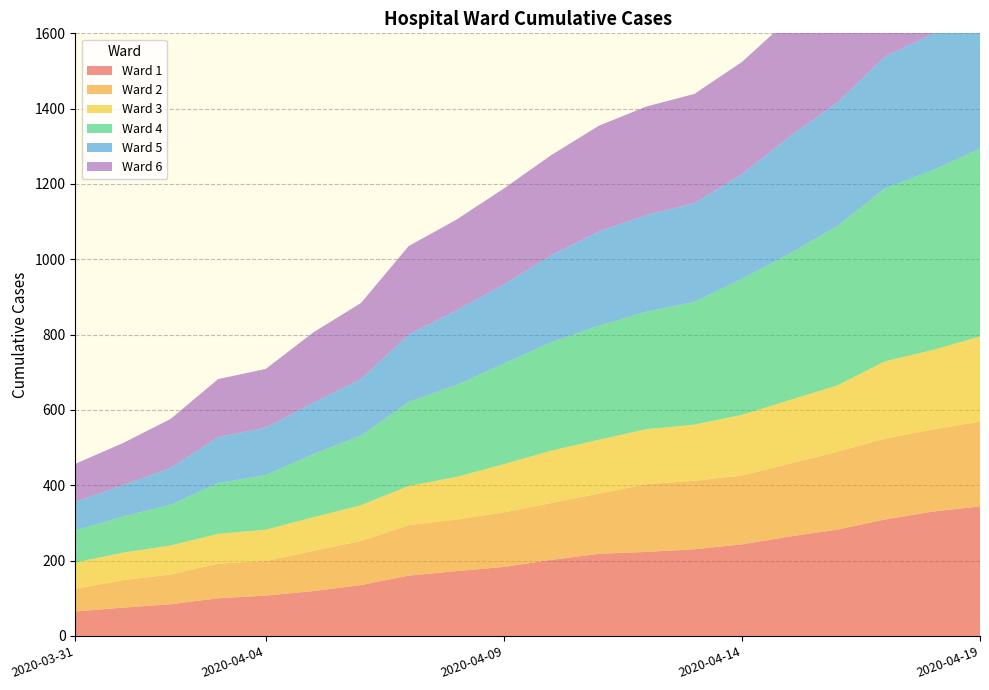

Reading left to right, extract all data points from this chart.

Ward 1: 2020-03-31=65	2020-04-01=75	2020-04-02=84	2020-04-03=100	2020-04-04=107	2020-04-05=119	2020-04-06=135	2020-04-07=160	2020-04-08=172	2020-04-09=183	2020-04-10=202	2020-04-11=218	2020-04-12=223	2020-04-13=230	2020-04-14=243	2020-04-15=264	2020-04-16=282	2020-04-17=309	2020-04-18=330	2020-04-19=344
Ward 2: 2020-03-31=60	2020-04-01=73	2020-04-02=79	2020-04-03=92	2020-04-04=92	2020-04-05=107	2020-04-06=117	2020-04-07=134	2020-04-08=137	2020-04-09=145	2020-04-10=151	2020-04-11=160	2020-04-12=180	2020-04-13=182	2020-04-14=183	2020-04-15=193	2020-04-16=207	2020-04-17=215	2020-04-18=218	2020-04-19=225
Ward 3: 2020-03-31=70	2020-04-01=73	2020-04-02=77	2020-04-03=79	2020-04-04=83	2020-04-05=89	2020-04-06=95	2020-04-07=104	2020-04-08=113	2020-04-09=128	2020-04-10=139	2020-04-11=143	2020-04-12=146	2020-04-13=149	2020-04-14=161	2020-04-15=169	2020-04-16=176	2020-04-17=205	2020-04-18=211	2020-04-19=226
Ward 4: 2020-03-31=85	2020-04-01=96	2020-04-02=108	2020-04-03=135	2020-04-04=145	2020-04-05=168	2020-04-06=185	2020-04-07=223	2020-04-08=244	2020-04-09=267	2020-04-10=288	2020-04-11=303	2020-04-12=312	2020-04-13=326	2020-04-14=361	2020-04-15=389	2020-04-16=423	2020-04-17=459	2020-04-18=477	2020-04-19=499
Ward 5: 2020-03-31=76	2020-04-01=83	2020-04-02=98	2020-04-03=122	2020-04-04=126	2020-04-05=136	2020-04-06=150	2020-04-07=179	2020-04-08=198	2020-04-09=210	2020-04-10=231	2020-04-11=250	2020-04-12=257	2020-04-13=262	2020-04-14=278	2020-04-15=311	2020-04-16=328	2020-04-17=350	2020-04-18=363	2020-04-19=383
Ward 6: 2020-03-31=101	2020-04-01=112	2020-04-02=130	2020-04-03=154	2020-04-04=156	2020-04-05=187	2020-04-06=202	2020-04-07=235	2020-04-08=241	2020-04-09=255	2020-04-10=266	2020-04-11=281	2020-04-12=288	2020-04-13=290	2020-04-14=298	2020-04-15=313	2020-04-16=337	2020-04-17=353	2020-04-18=355	2020-04-19=366